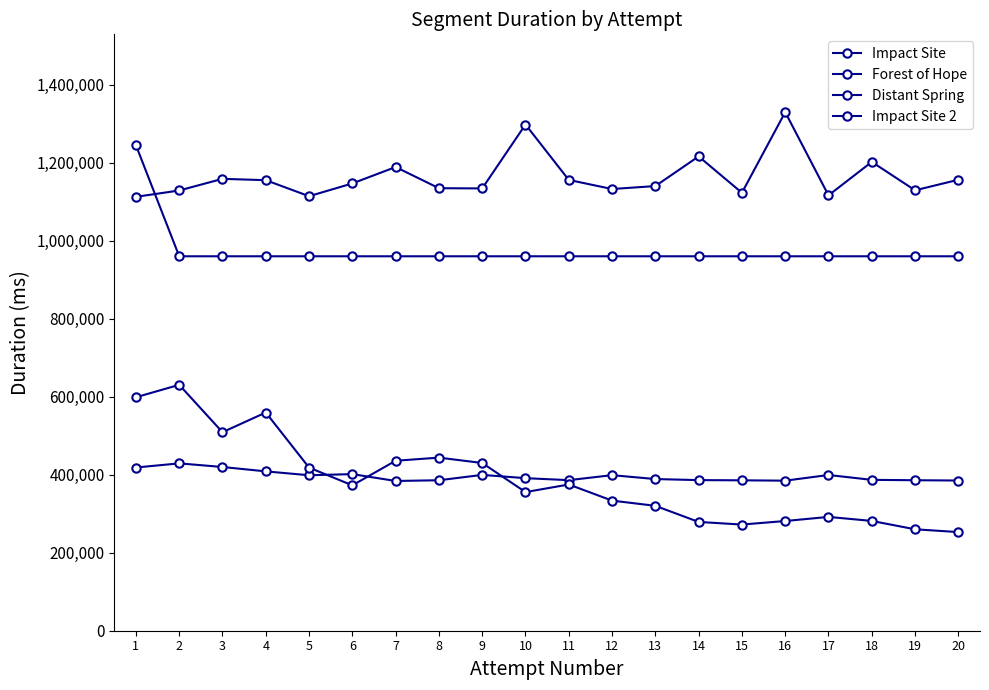

Reading left to right, extract all data points from this chart.

Impact Site: 418470	429060	419789	408563	398606	401512	383934	385789	399522	391131	386044	398832	388852	386148	385620	384731	399278	386820	385817	385126
Forest of Hope: 1112416	1128712	1158575	1155121	1114076	1146811	1188831	1134568	1134002	1297849	1155793	1132460	1140071	1216084	1122826	1329631	1116224	1202047	1129154	1156228
Distant Spring: 1244871	960030	960030	960030	960030	960030	960030	960030	960030	960030	960030	960030	960030	960030	960030	960030	960030	960030	960030	960030
Impact Site 2: 598578	630458	508979	559458	418218	372752	435775	443805	430027	355438	374923	333600	320227	278918	272195	281291	291808	281491	260082	252872